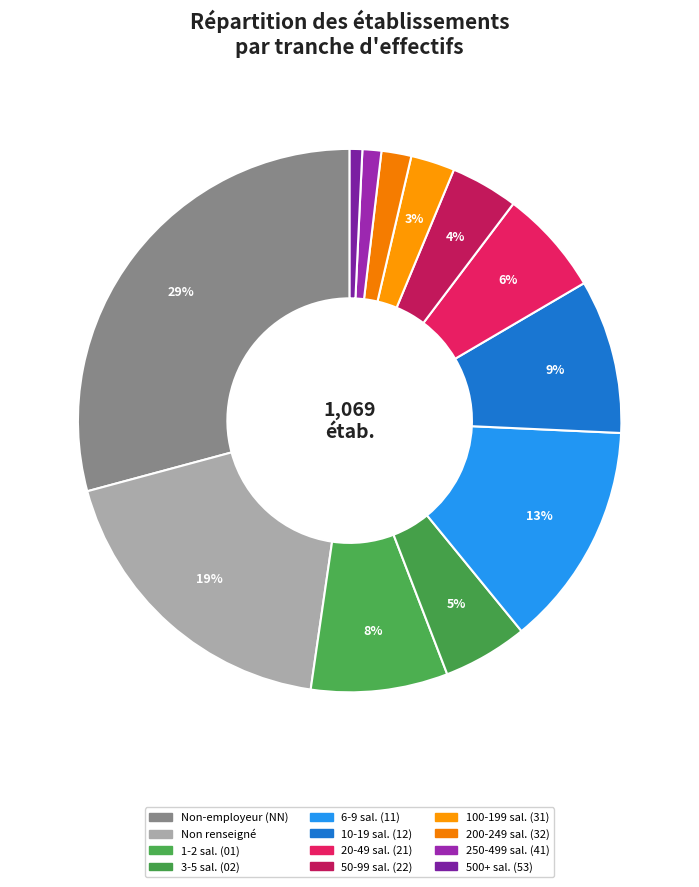

Count the number of slices in the pie.

12